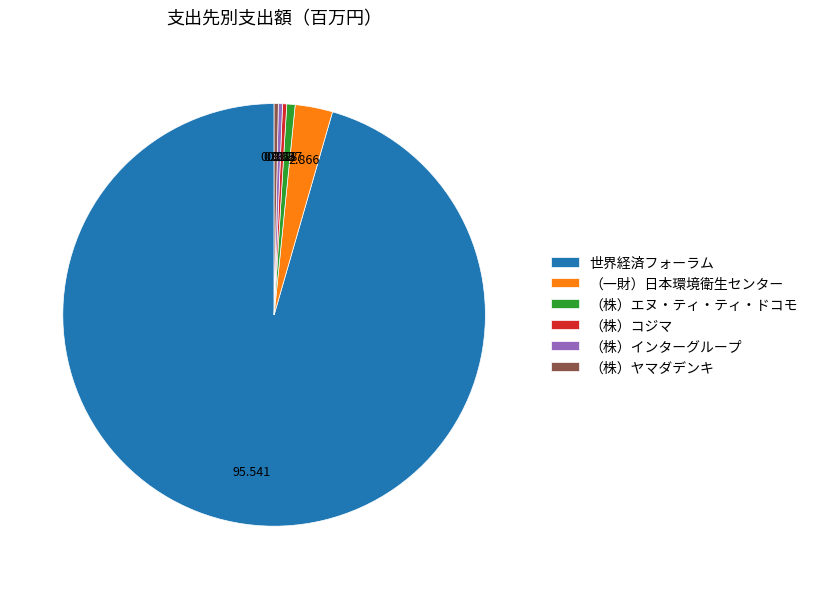

How many segments does this pie chart have?

6